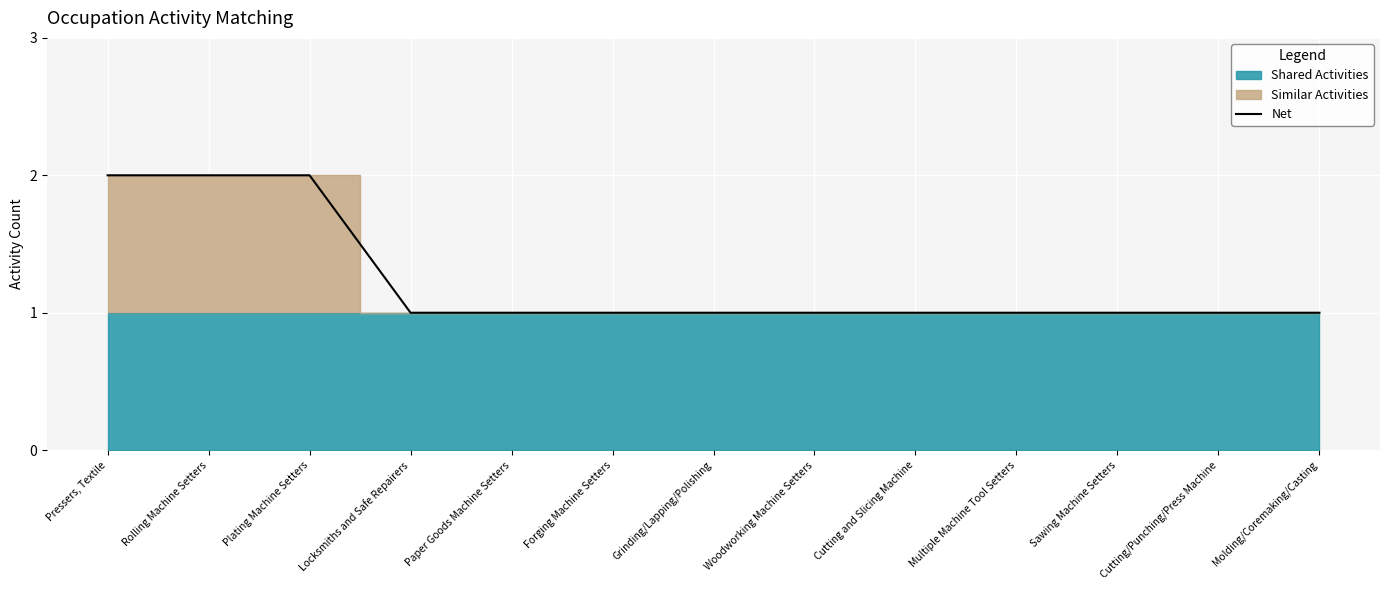

What is the smallest value displayed?

1